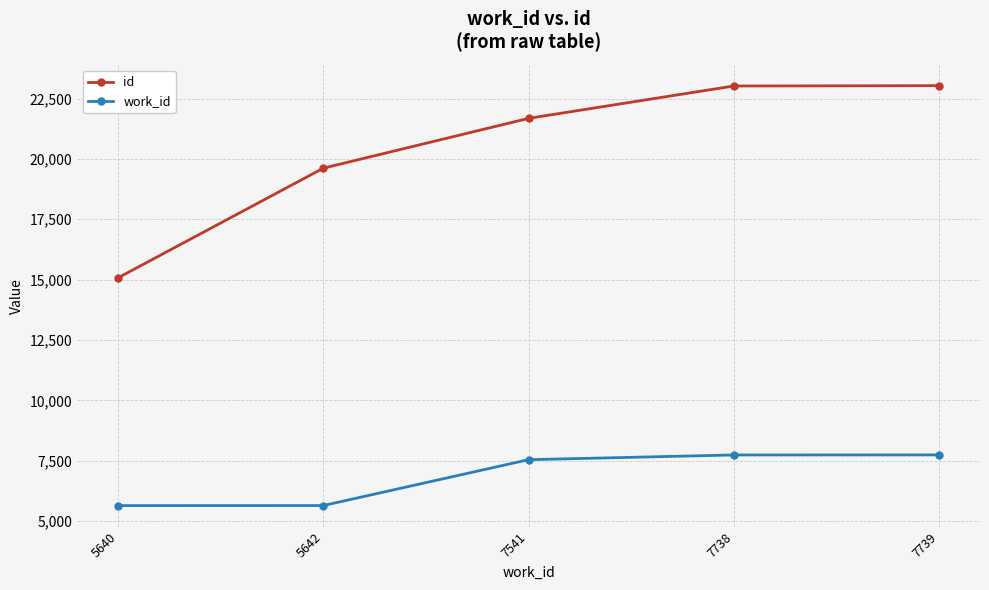

The value of work_id at 7541 is 11999. True or false?

False